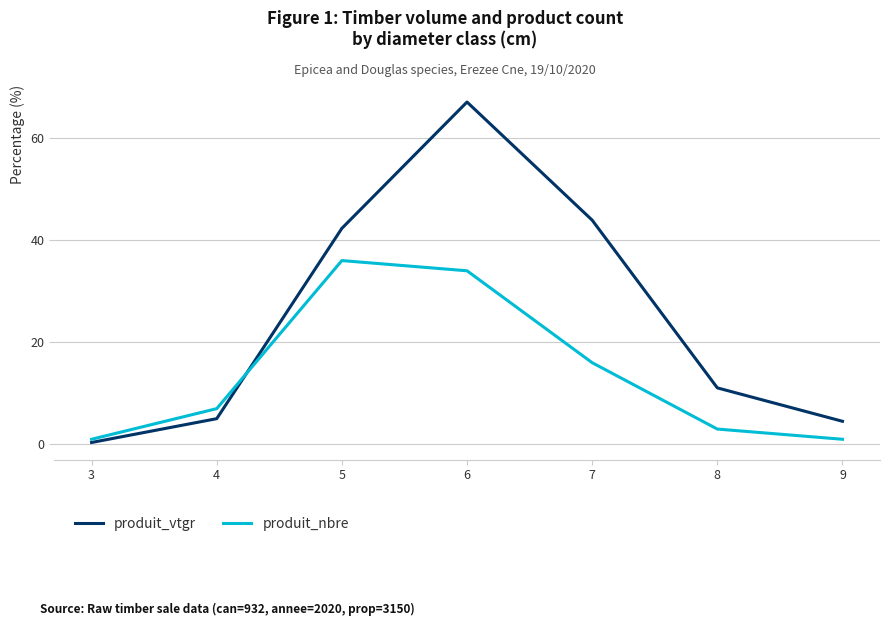

List the series in order of their overall mean, highest first.

produit_vtgr, produit_nbre